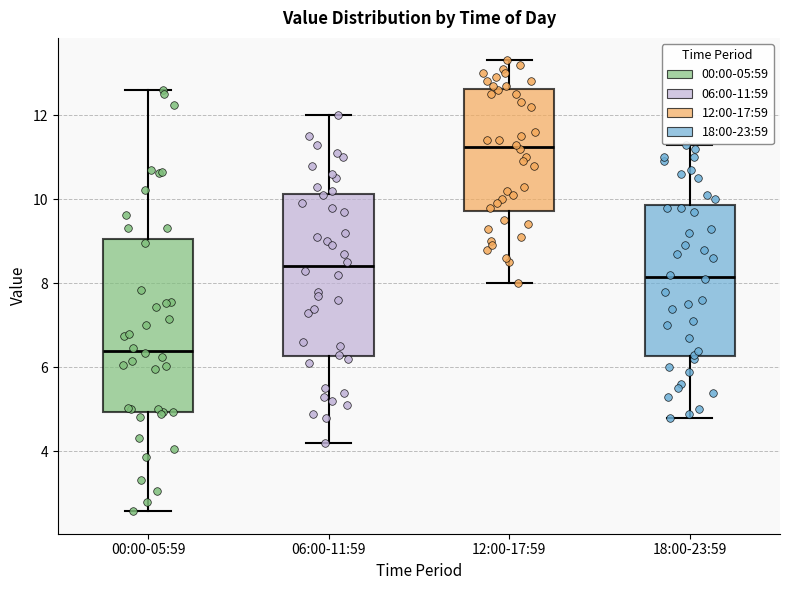

Reading left to right, transcribe this box plot: for each box, give where its median line is, the range the box spans, and where its two whiskers end, as read against the y-axis. The values are not printed on the chart, so give them approximately, as read against the axis.

00:00-05:59: median 6.4, box 5.0 to 9.0, whiskers 2.6 to 12.6
06:00-11:59: median 8.4, box 6.2 to 10.2, whiskers 4.2 to 12.0
12:00-17:59: median 11.2, box 9.8 to 12.6, whiskers 8.0 to 13.4
18:00-23:59: median 8.2, box 6.2 to 9.8, whiskers 4.8 to 11.4